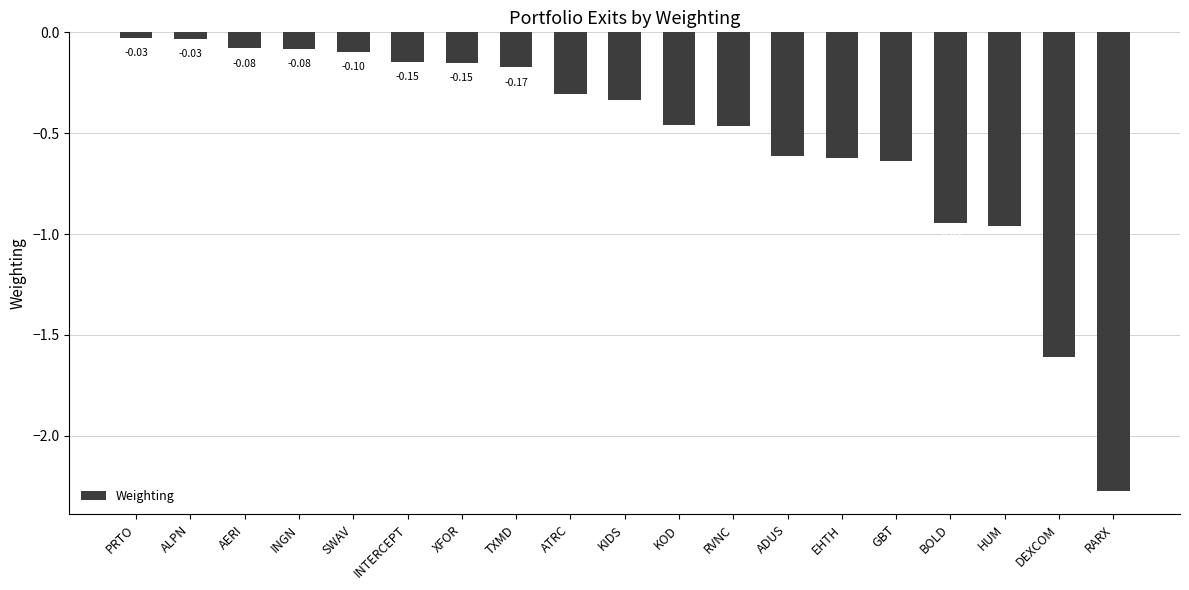

What is the difference between the second highest and second lowest values?

1.6